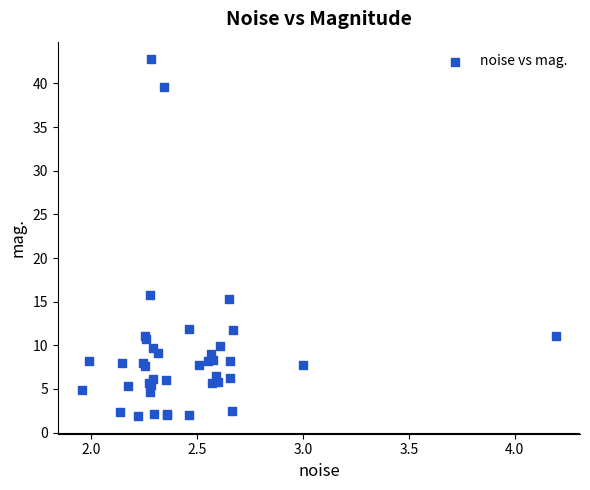

What Y value in the scatter plot is closest to 22?

15.8